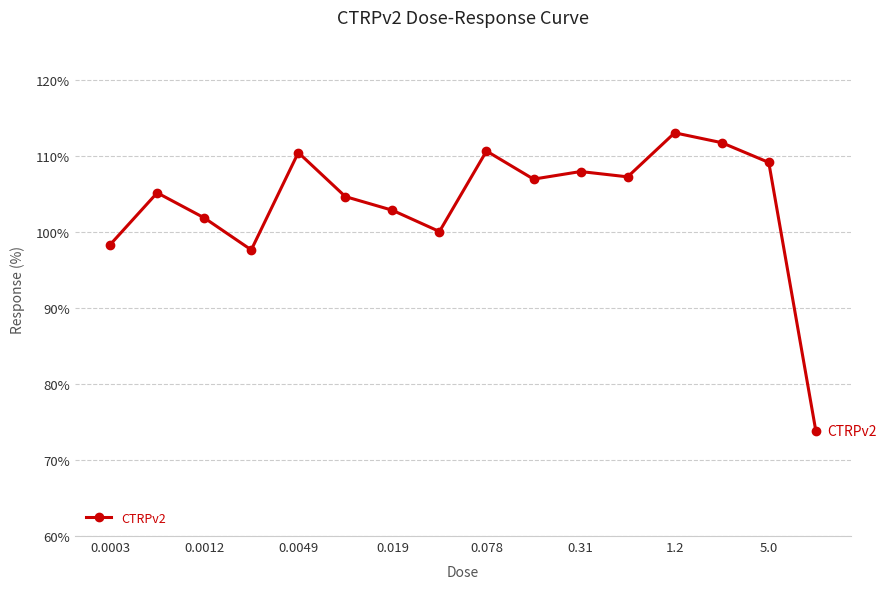

What is the greatest value displayed?

113.1